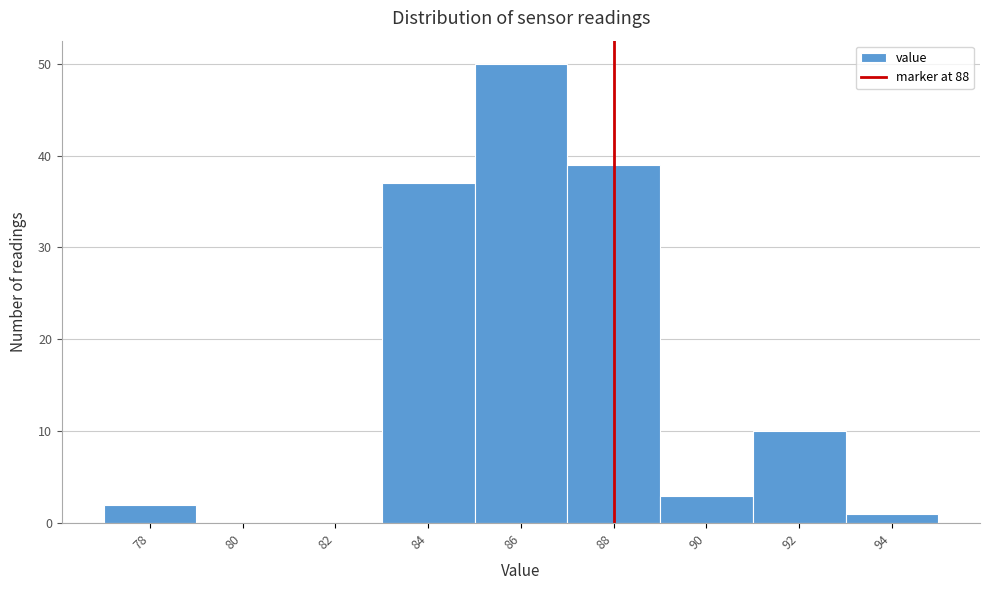

Reading left to right, list every bar in this chart as the range it spans on the x-axis followed by its height. The values are not printed on the chart, so give them approximately, as read against the axis.

77 to 79: 2
79 to 81: 0
81 to 83: 0
83 to 85: 37
85 to 87: 50
87 to 89: 39
89 to 91: 3
91 to 93: 10
93 to 95: 1